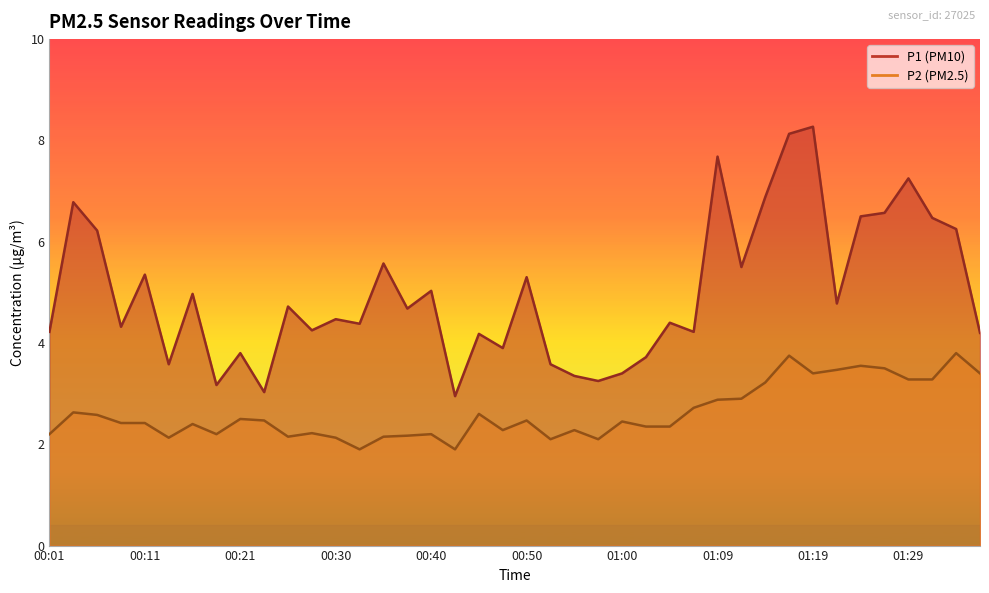

True or false: P2 and P1 intersect in this chart.

False